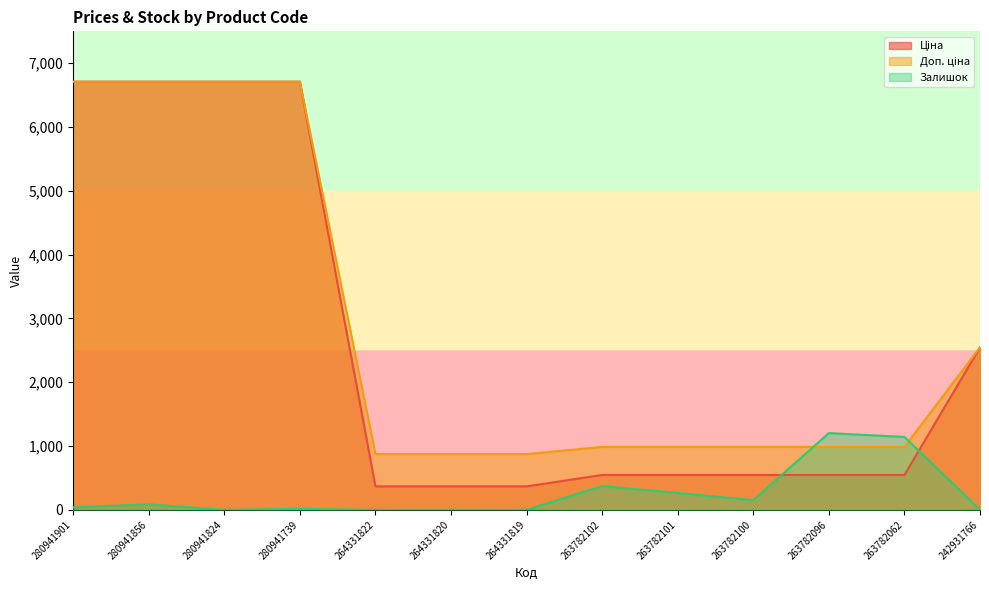

At 263782100, list the series in order from largest to smallest.

Доп. ціна, Ціна, Залишок